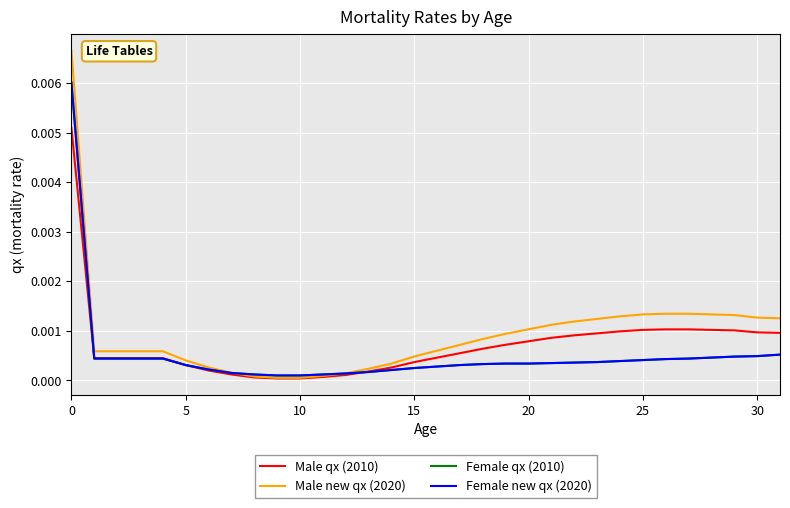

Which series has the widest spread of values?

Male new qx (2020)